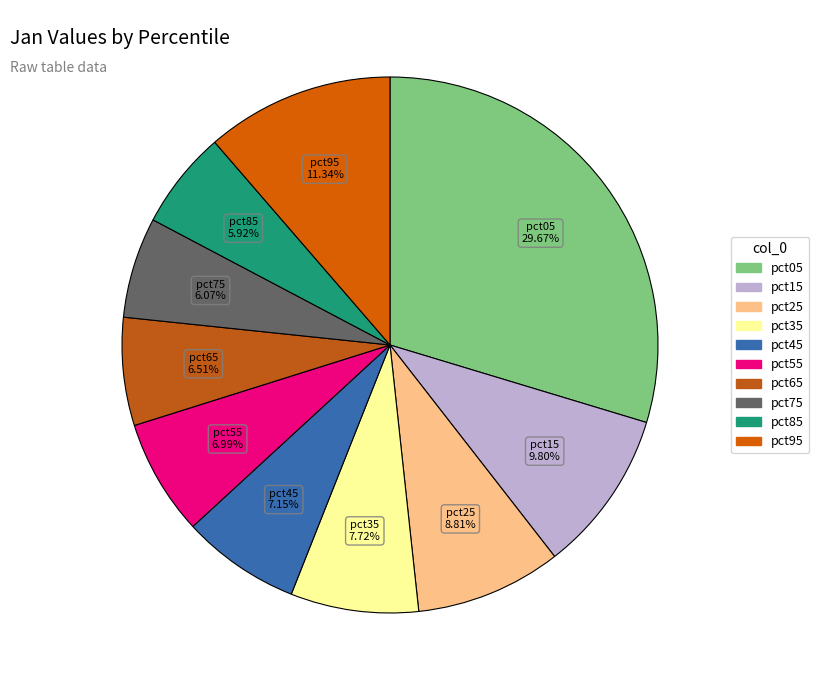

Combined, do pct05 and pct95 account for over 50%?

No